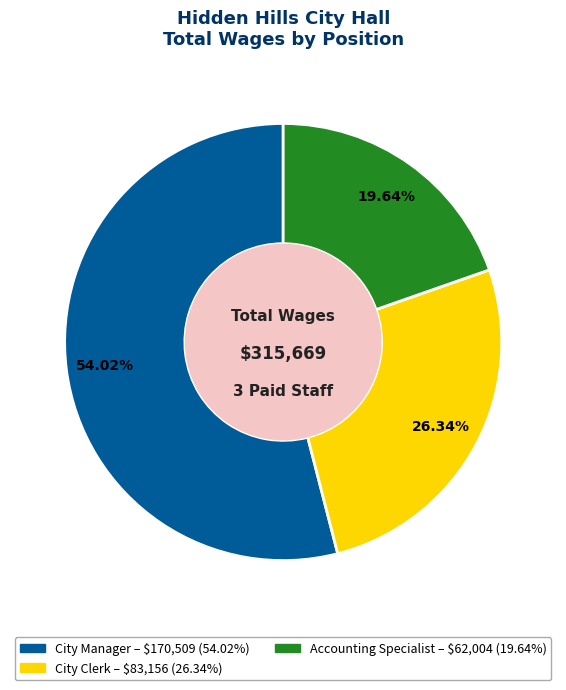

Which slice is the smallest?

Accounting Specialist